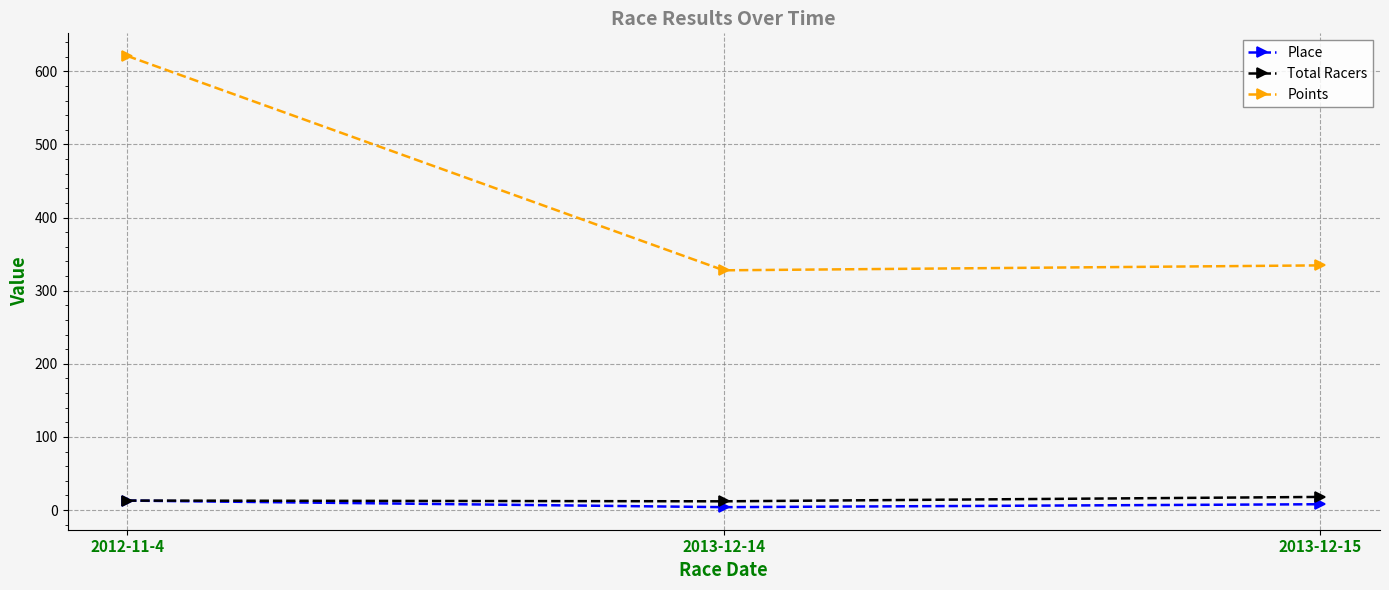

The Total Racers series shows 18.0 at 2013-12-15. True or false?

True